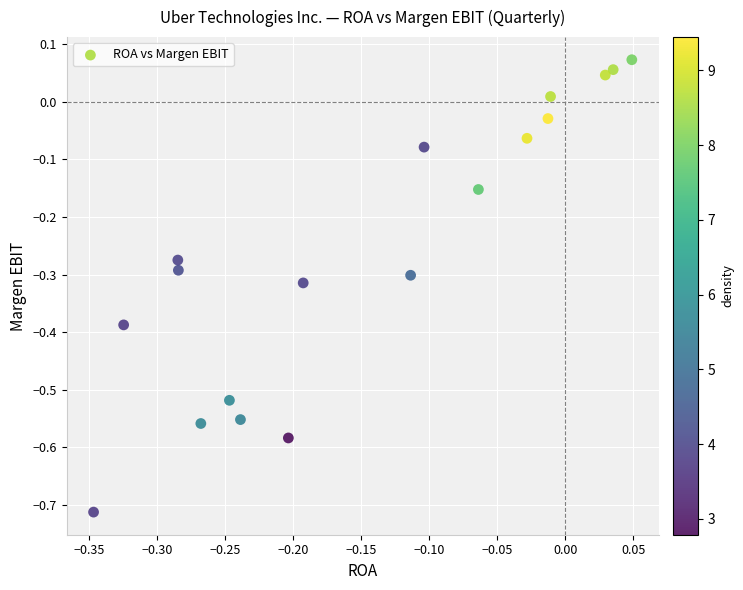

What is the range of Y values (max minus min)?

0.8